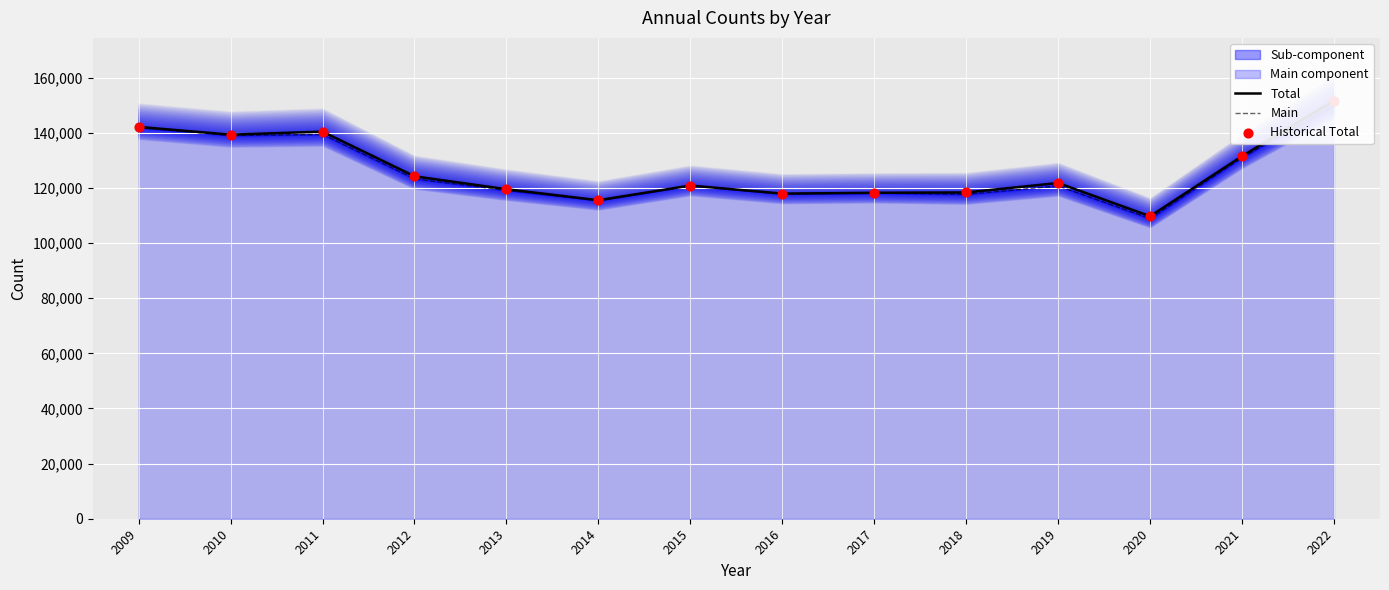

Which series has the largest total across all categories?

Total